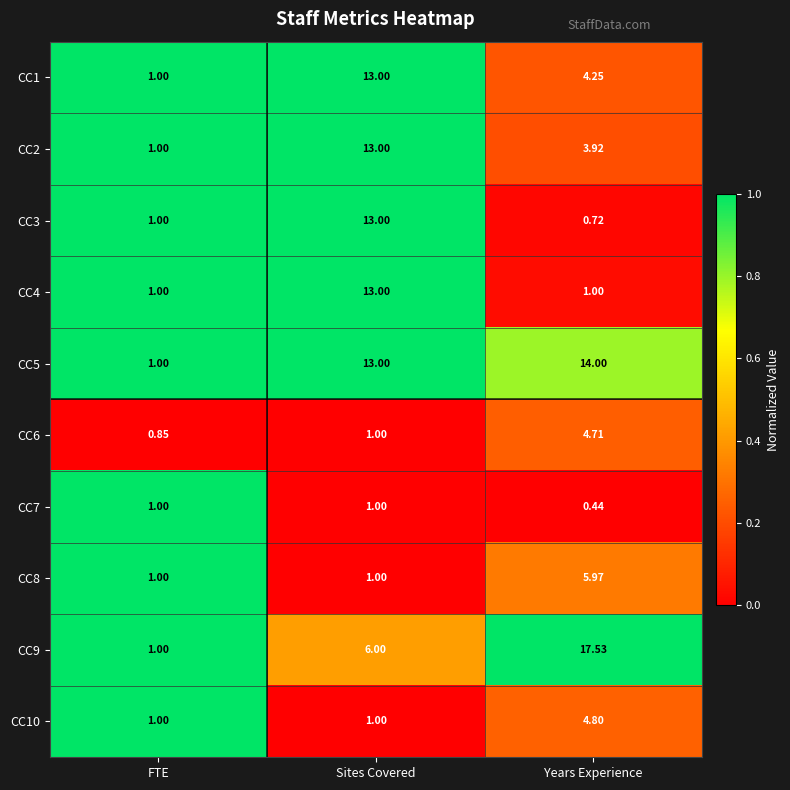

Which category has the lowest value across all series?

Years Experience